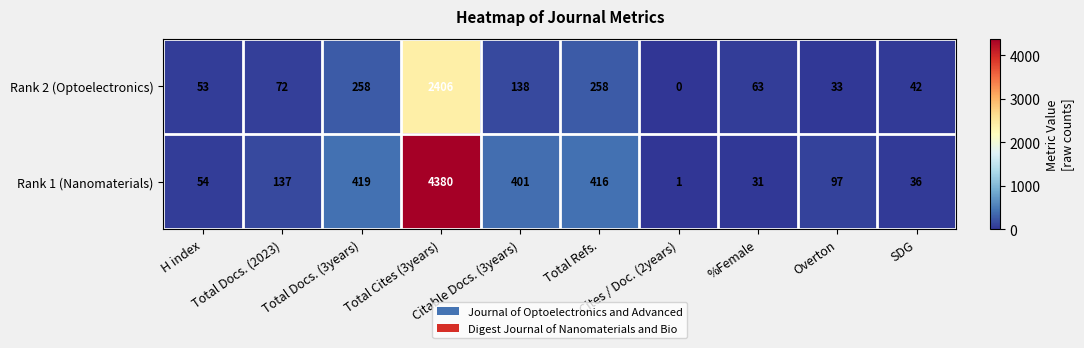

What is the difference between the maximum and minimum values in the Rank 1 (Nanomaterials) series?

4379